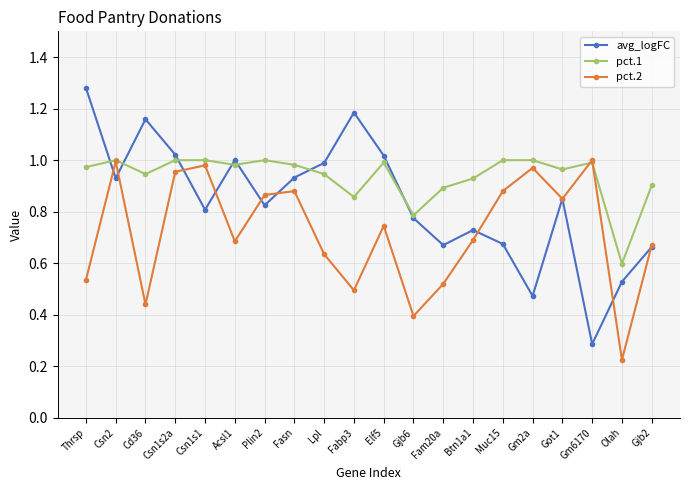

What position from the left is Fasn?

8